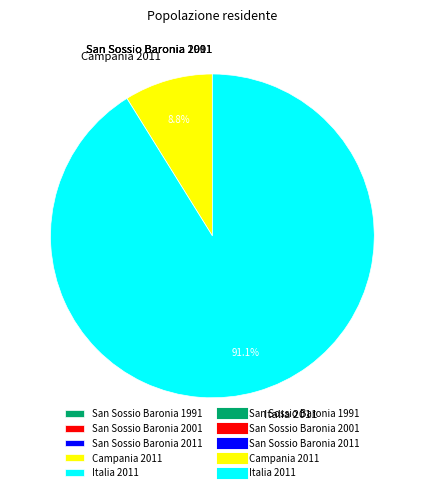

Does Italia 2011 represent more than half of the total?

Yes